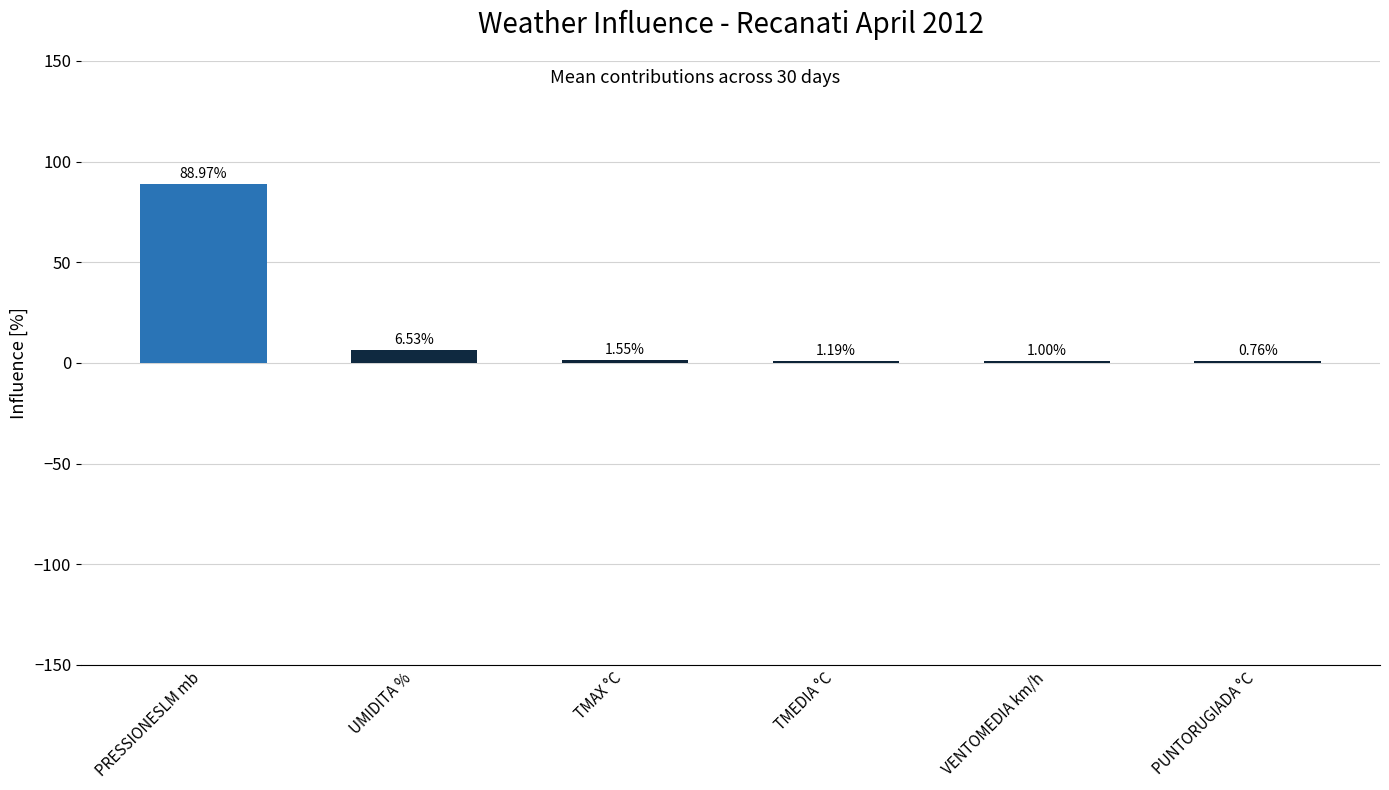

What is the sum of the values at TMEDIA °C and PUNTORUGIADA °C?

1.9